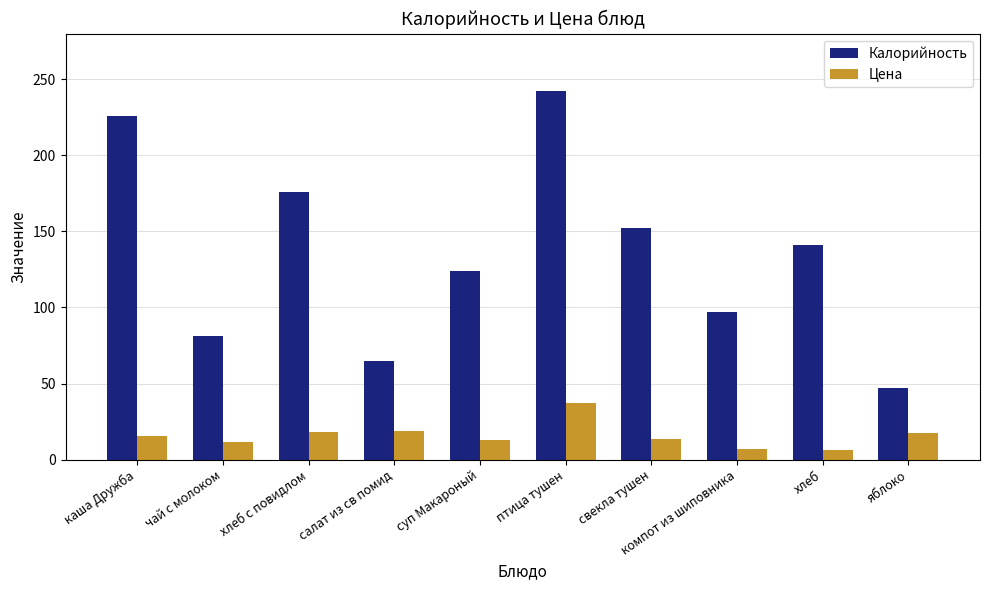

What are all the series names shown in the legend?

Калорийность, Цена